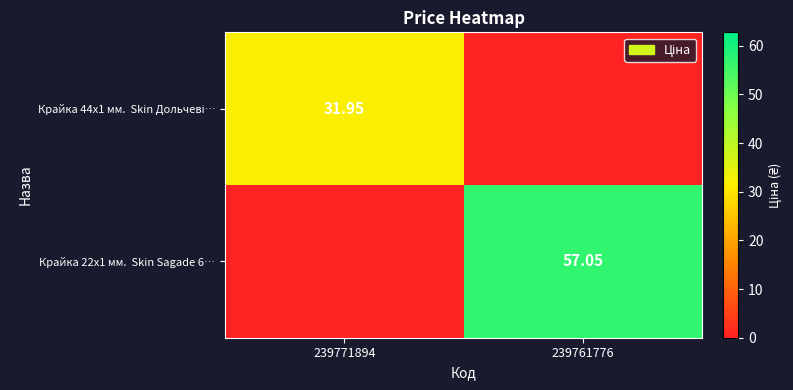

List the series in order of their overall mean, lowest first.

Крайка 44x1 мм. Skin Дольчеві…, Крайка 22x1 мм. Skin Sagade 6…